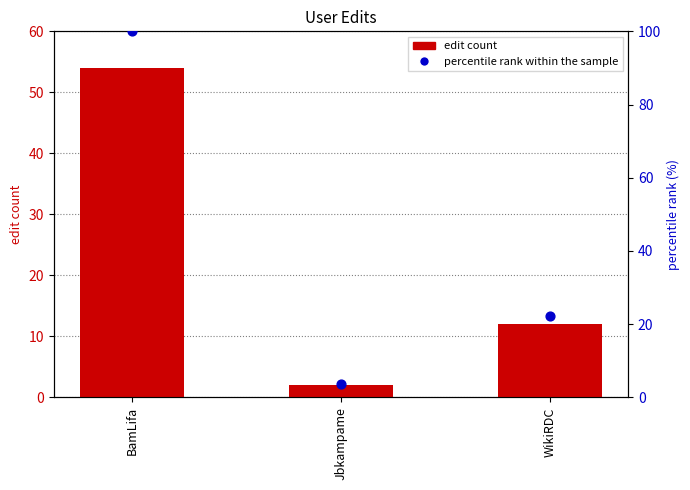

Which series has the largest total across all categories?

percentile rank within the sample